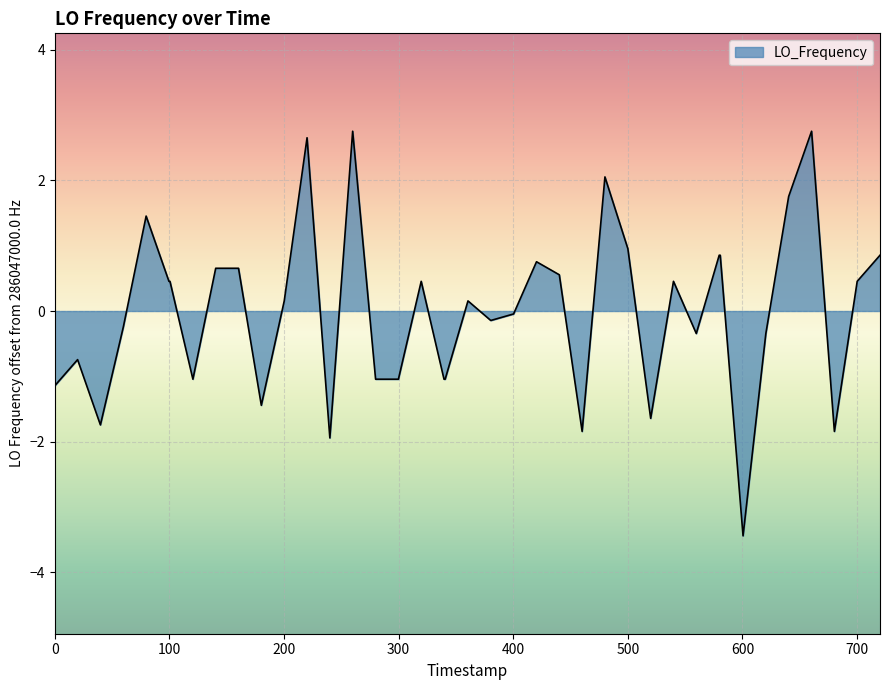

How many values are below 0?

19